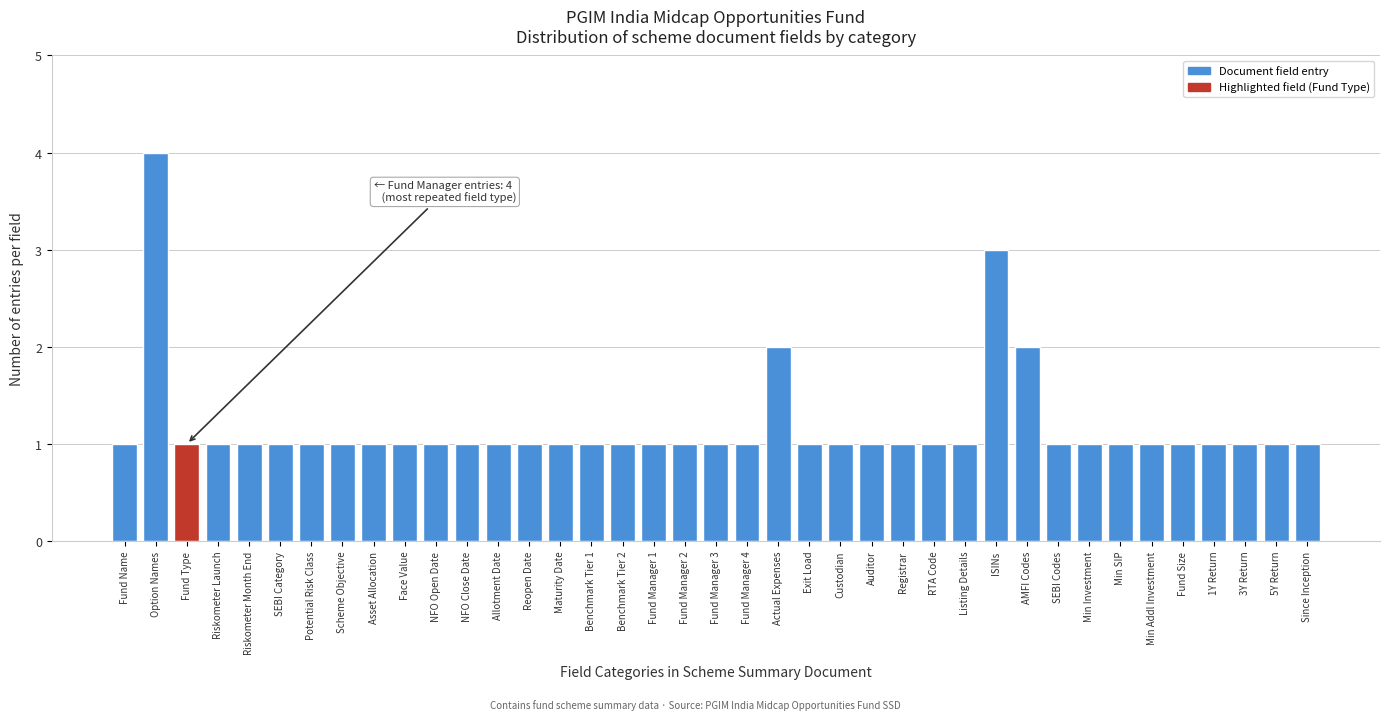

What is the difference between the maximum and minimum values?

3